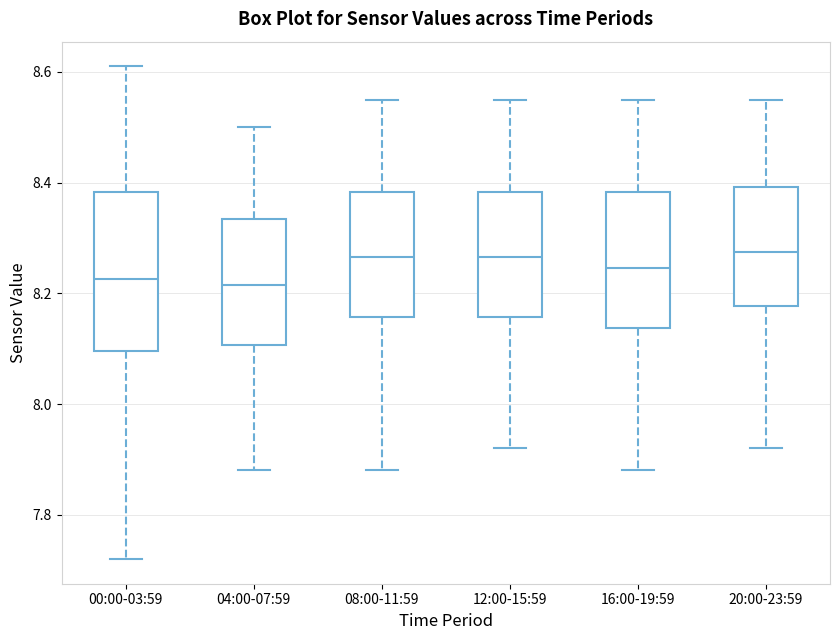

Reading left to right, read every box against the y-axis: the position of its median line, the range the box covers, and the ends of its whiskers. The values are not printed on the chart, so give them approximately, as read against the axis.

00:00-03:59: median 8.22, box 8.10 to 8.38, whiskers 7.72 to 8.62
04:00-07:59: median 8.22, box 8.10 to 8.34, whiskers 7.88 to 8.50
08:00-11:59: median 8.26, box 8.16 to 8.38, whiskers 7.88 to 8.56
12:00-15:59: median 8.26, box 8.16 to 8.38, whiskers 7.92 to 8.56
16:00-19:59: median 8.24, box 8.14 to 8.38, whiskers 7.88 to 8.56
20:00-23:59: median 8.28, box 8.18 to 8.40, whiskers 7.92 to 8.56